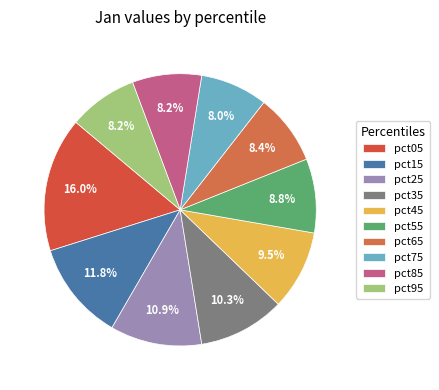

Does any single category account for the majority?

No